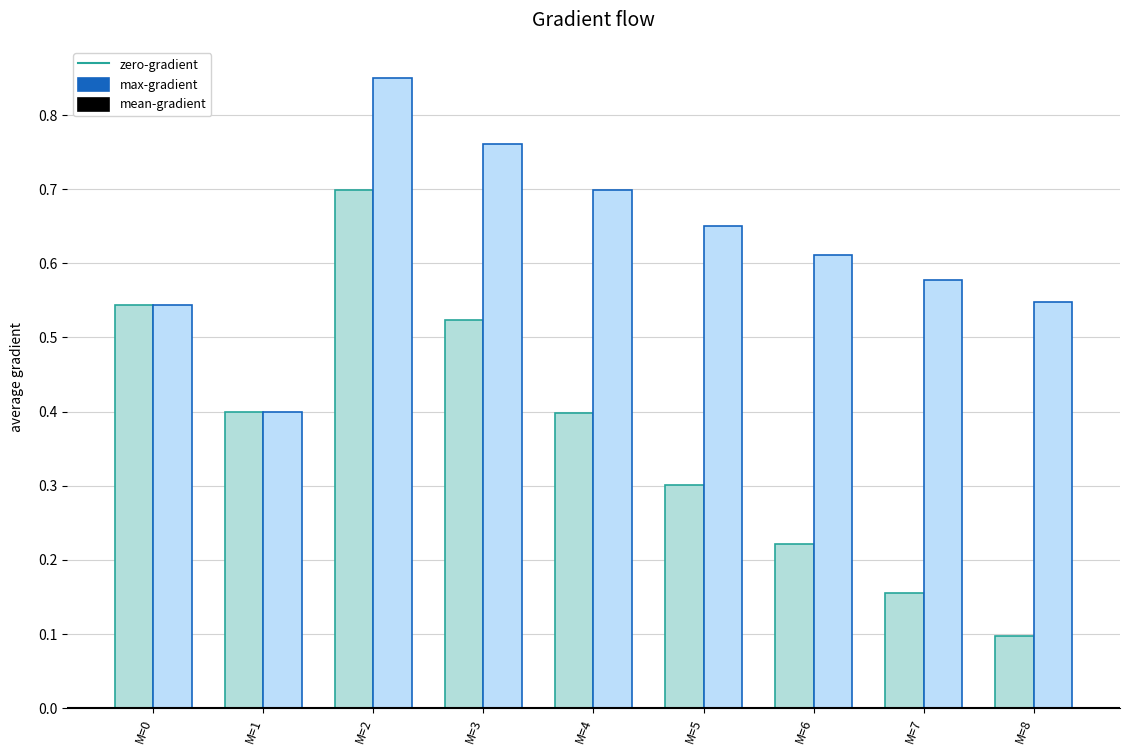

Which series has the largest range (max minus min)?

max-gradient